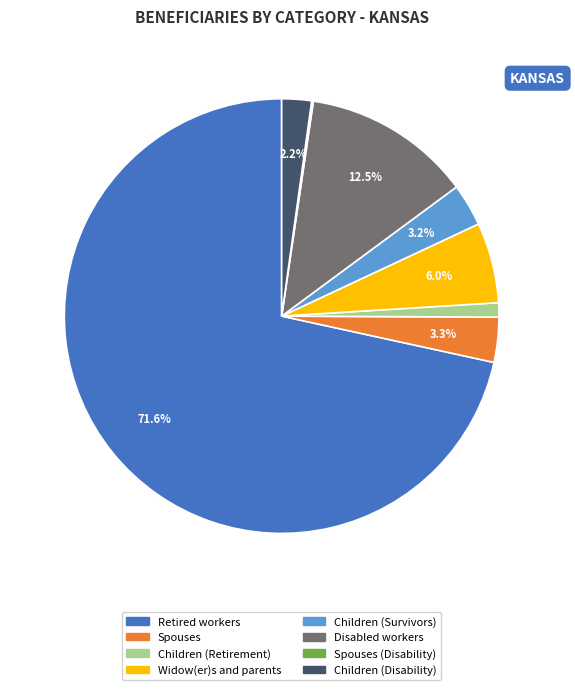

Which has a higher value, Widow(er)s and parents or Children (Survivors)?

Widow(er)s and parents